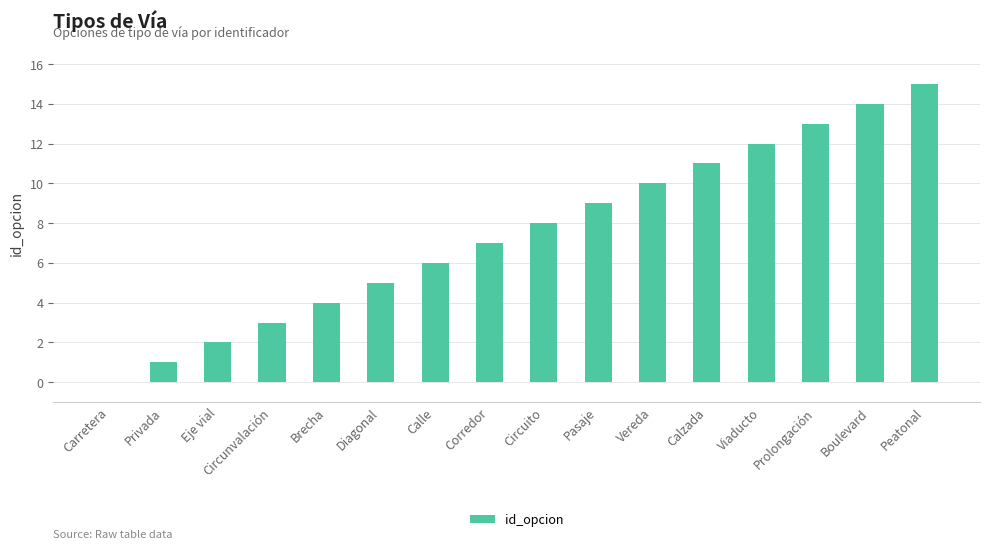

The value at Privada is 1. True or false?

True